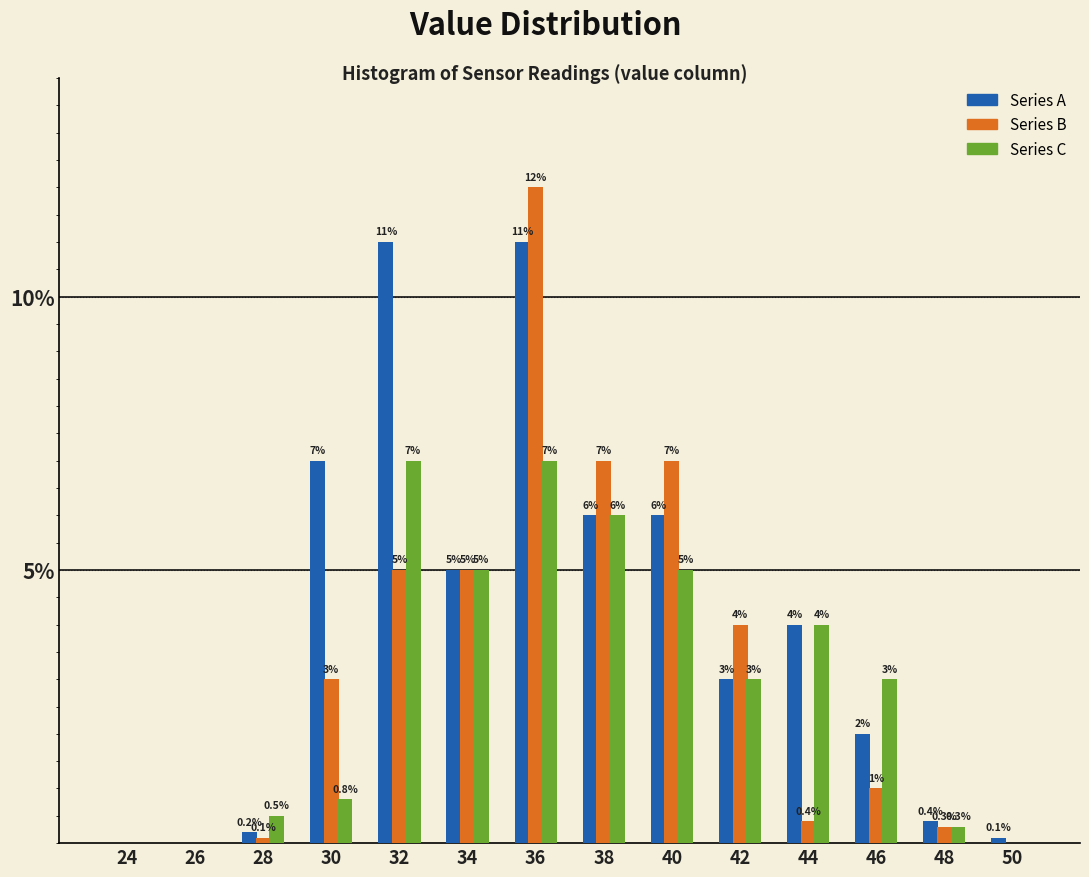

Reading left to right, what are all the values shown in this chart?

Series A: 24=0.0	26=0.0	28=0.2	30=7.0	32=11.0	34=5.0	36=11.0	38=6.0	40=6.0	42=3.0	44=4.0	46=2.0	48=0.4	50=0.1
Series B: 24=0.0	26=0.0	28=0.1	30=3.0	32=5.0	34=5.0	36=12.0	38=7.0	40=7.0	42=4.0	44=0.4	46=1.0	48=0.3	50=0.0
Series C: 24=0.0	26=0.0	28=0.5	30=0.8	32=7.0	34=5.0	36=7.0	38=6.0	40=5.0	42=3.0	44=4.0	46=3.0	48=0.3	50=0.0